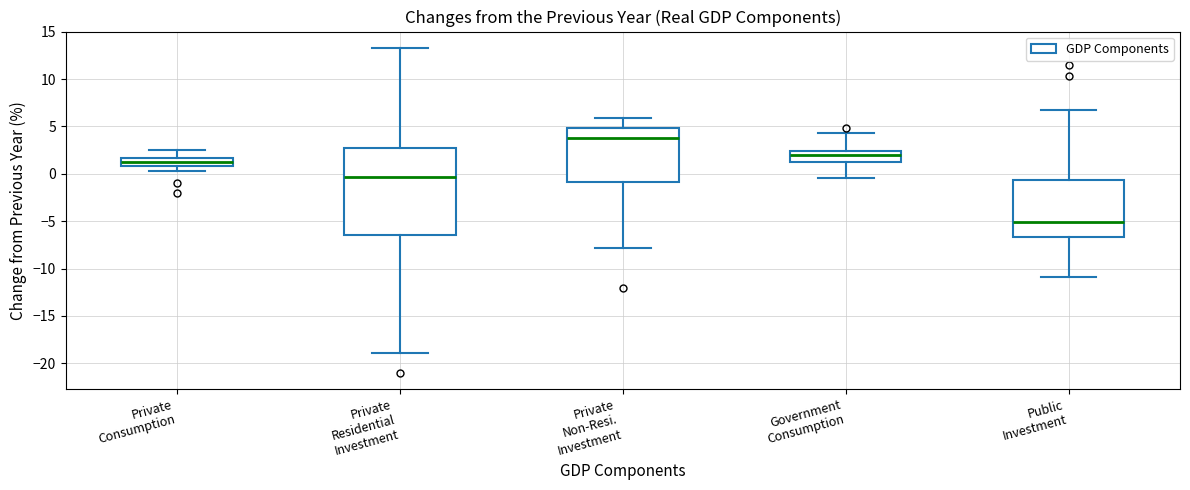

Reading left to right, transcribe this box plot: for each box, give where its median line is, the range the box spans, and where its two whiskers end, as read against the y-axis. The values are not printed on the chart, so give them approximately, as read against the axis.

Private Consumption: median 1.0 (inside the box), box 1.0 to 1.5, whiskers 0.5 to 2.5
Private Residential Investment: median -0.5, box -6.5 to 2.5, whiskers -19.0 to 13.5
Private Non-Resi. Investment: median 4.0, box -1.0 to 5.0, whiskers -8.0 to 6.0
Government Consumption: median 2.0, box 1.0 to 2.5, whiskers -0.5 to 4.5
Public Investment: median -5.0, box -6.5 to -0.5, whiskers -11.0 to 6.5